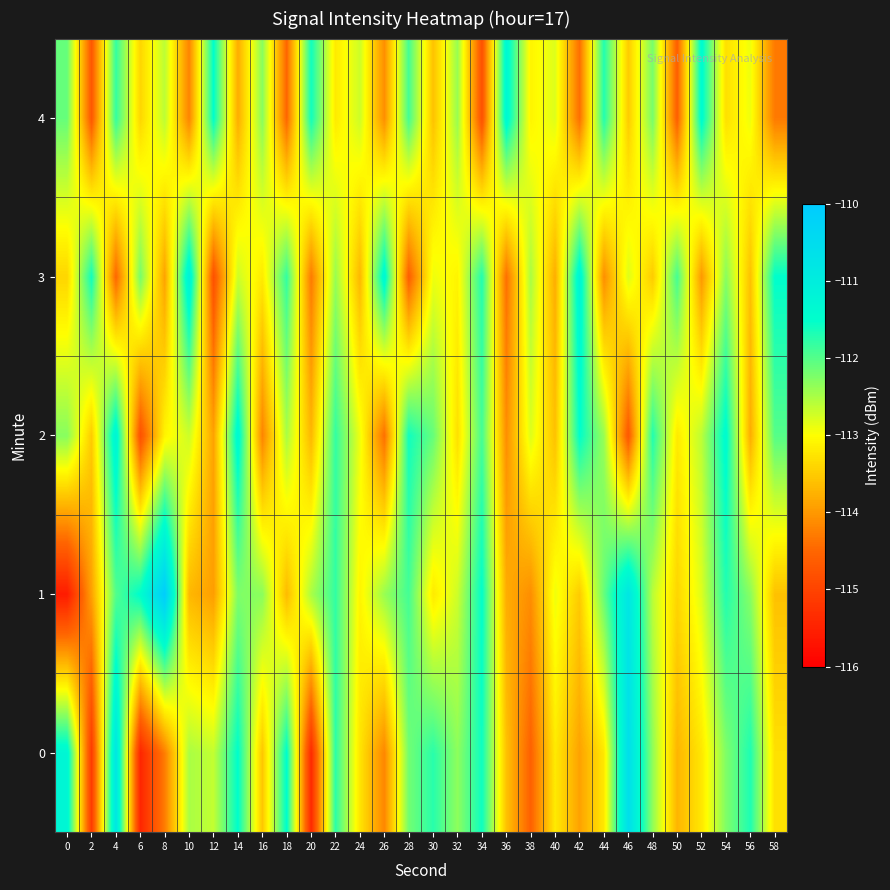

What is the minimum value shown in the chart?

-115.6